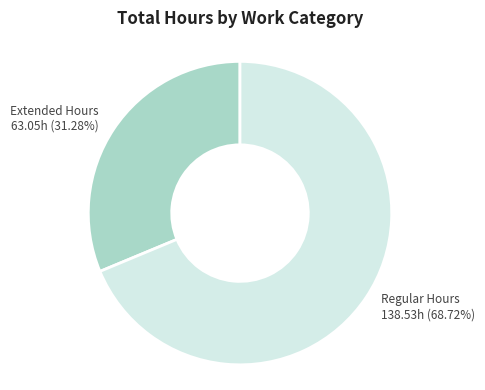

Rank the categories by value from highest to lowest.

Regular Hours 138.53h (68.72%), Extended Hours 63.05h (31.28%)